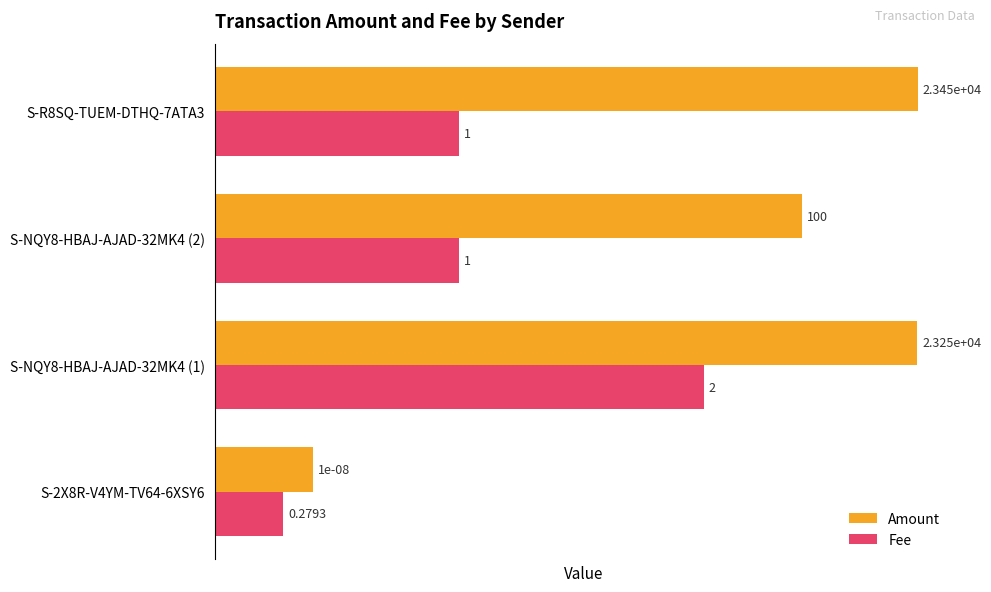

What are all the series names shown in the legend?

Amount, Fee